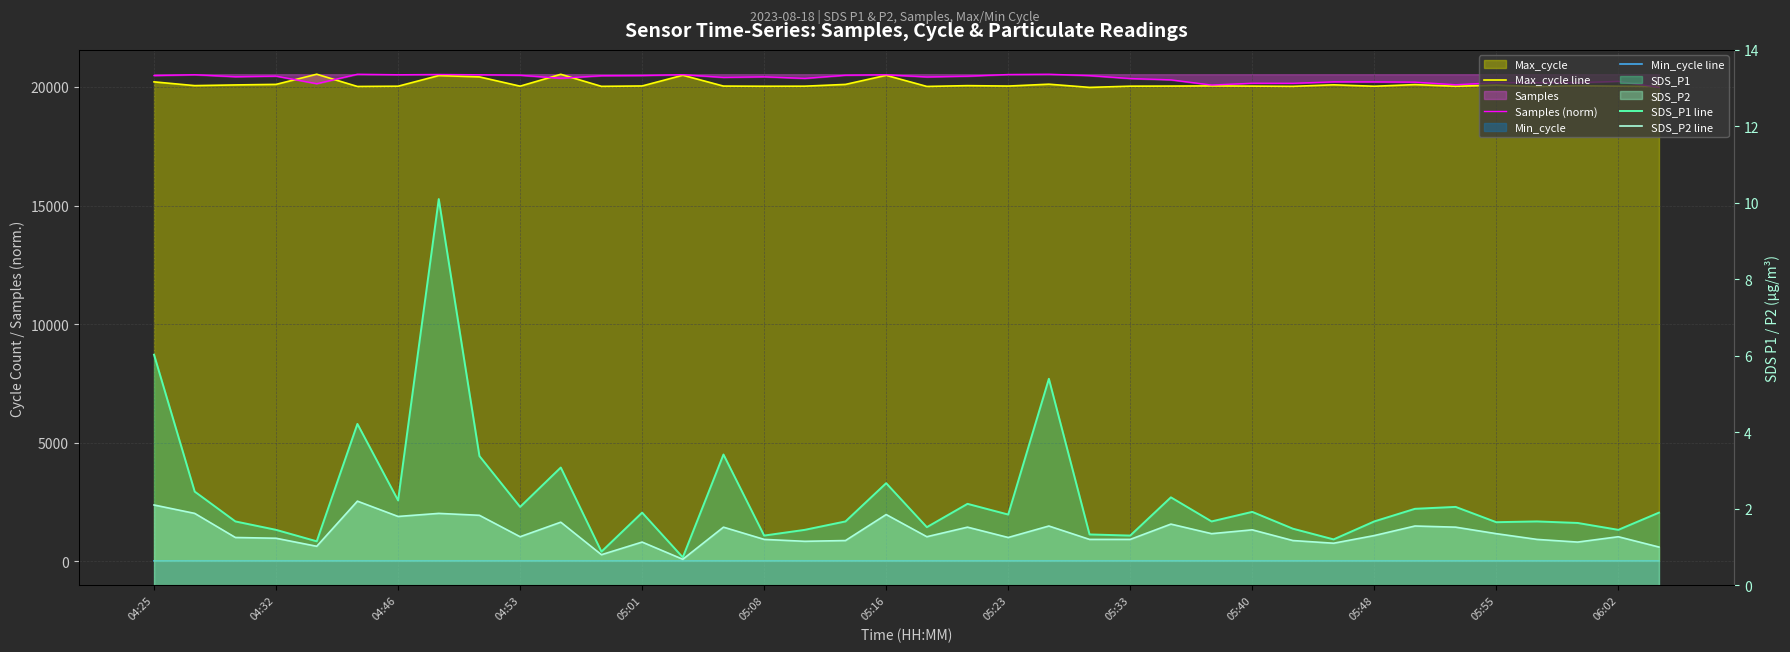

What is the total value across all series at 04:53?

40554.8